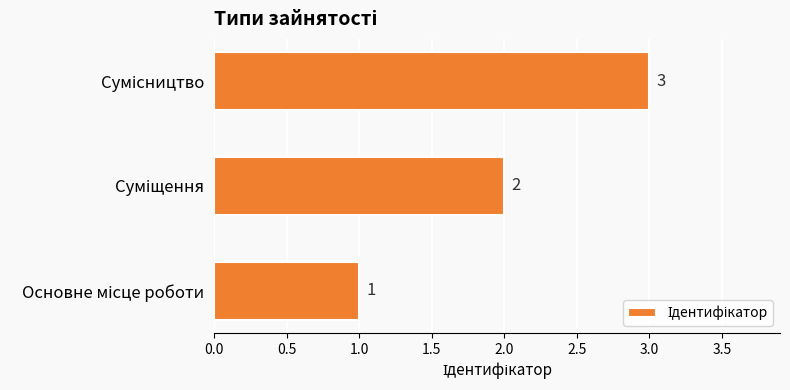

What is the maximum value shown in the chart?

3